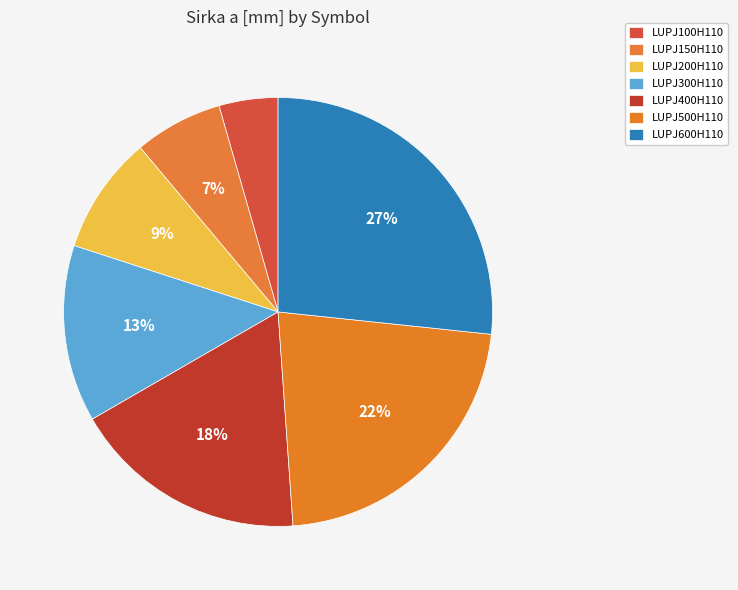

Which slice is the smallest?

LUPJ100H110